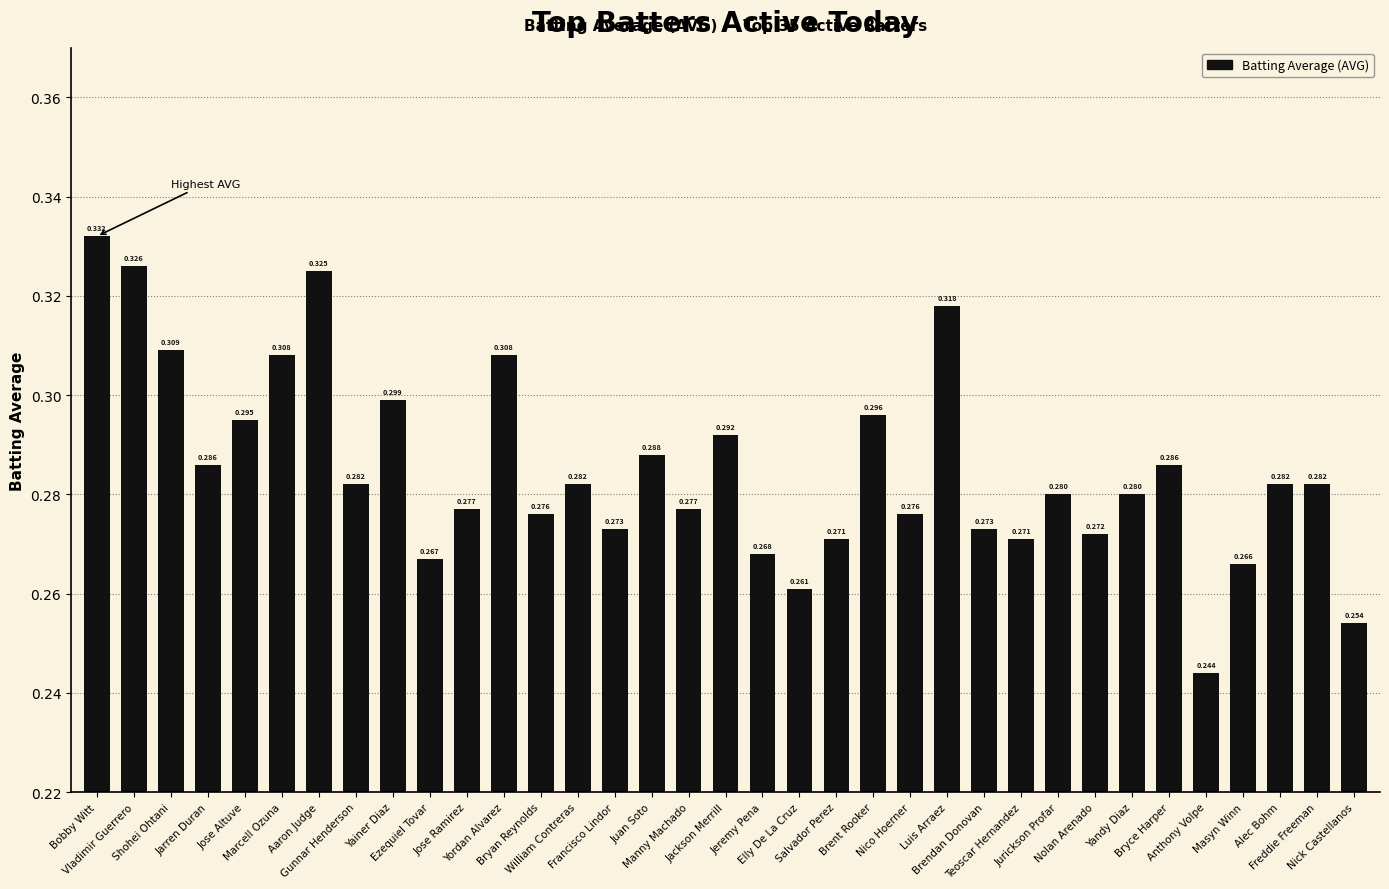

Reading left to right, what are all the values shown in this chart?

Bobby Witt=0.3	Vladimir Guerrero=0.3	Shohei Ohtani=0.3	Jarren Duran=0.3	Jose Altuve=0.3	Marcell Ozuna=0.3	Aaron Judge=0.3	Gunnar Henderson=0.3	Yainer Diaz=0.3	Ezequiel Tovar=0.3	Jose Ramirez=0.3	Yordan Alvarez=0.3	Bryan Reynolds=0.3	William Contreras=0.3	Francisco Lindor=0.3	Juan Soto=0.3	Manny Machado=0.3	Jackson Merrill=0.3	Jeremy Pena=0.3	Elly De La Cruz=0.3	Salvador Perez=0.3	Brent Rooker=0.3	Nico Hoerner=0.3	Luis Arraez=0.3	Brendan Donovan=0.3	Teoscar Hernandez=0.3	Jurickson Profar=0.3	Nolan Arenado=0.3	Yandy Diaz=0.3	Bryce Harper=0.3	Anthony Volpe=0.2	Masyn Winn=0.3	Alec Bohm=0.3	Freddie Freeman=0.3	Nick Castellanos=0.3